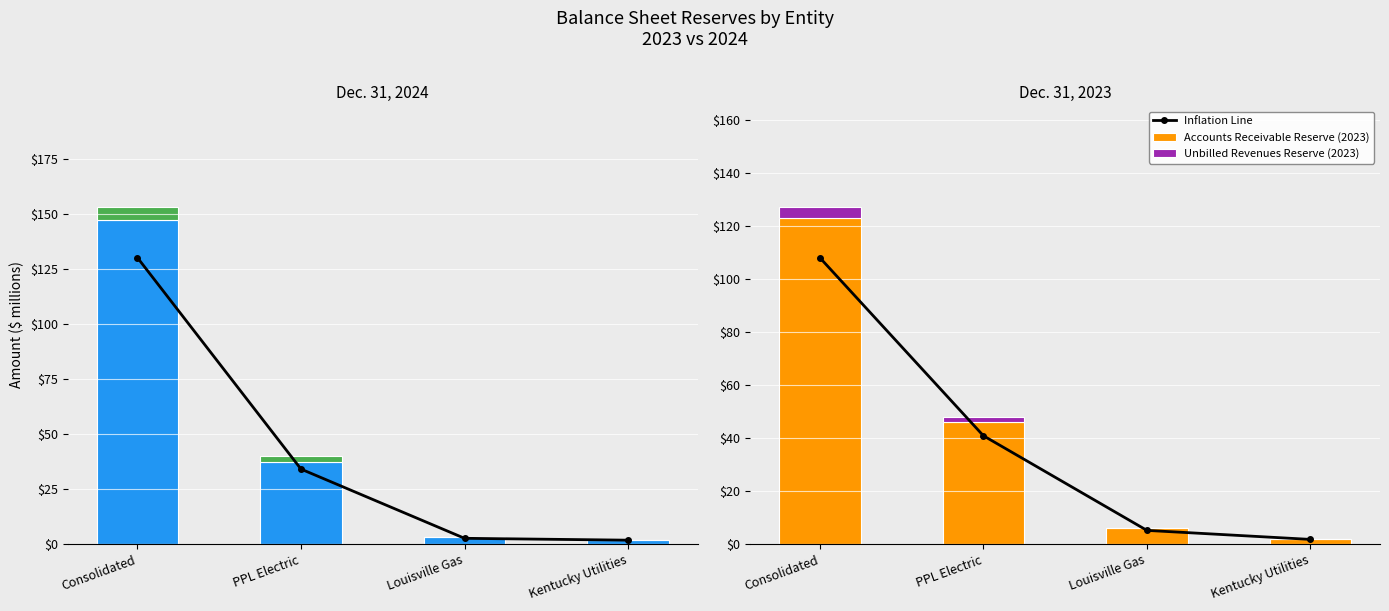

Which series changed the most between Consolidated and Kentucky Utilities?

Accounts Receivable Reserve (2024)